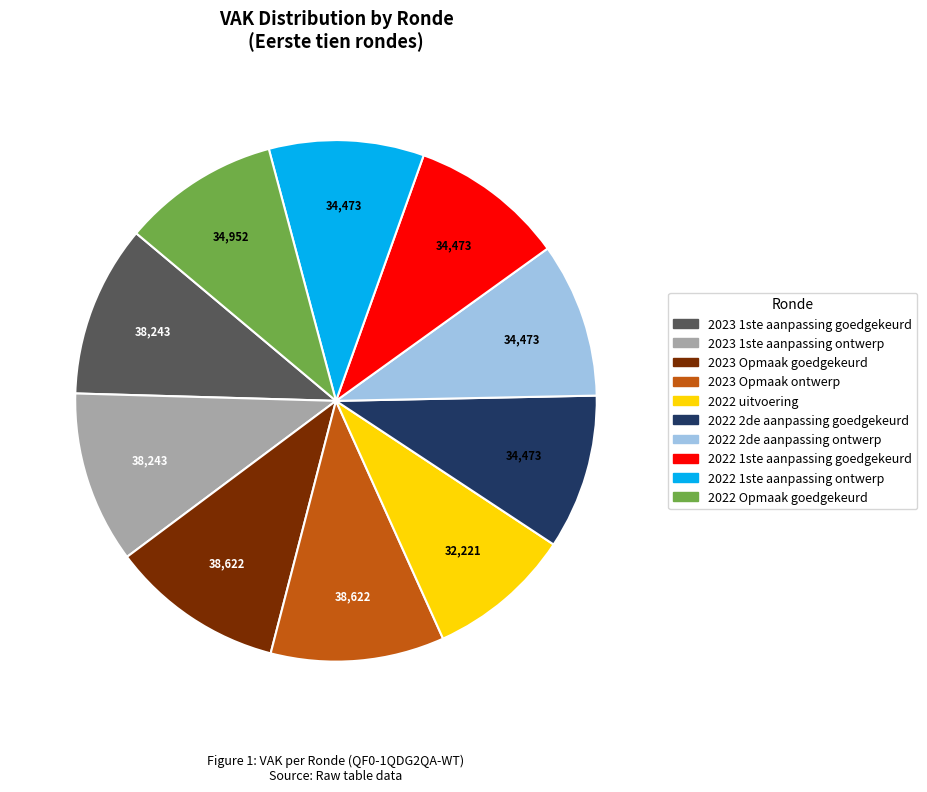

Is there any slice that represents more than half of the pie?

No